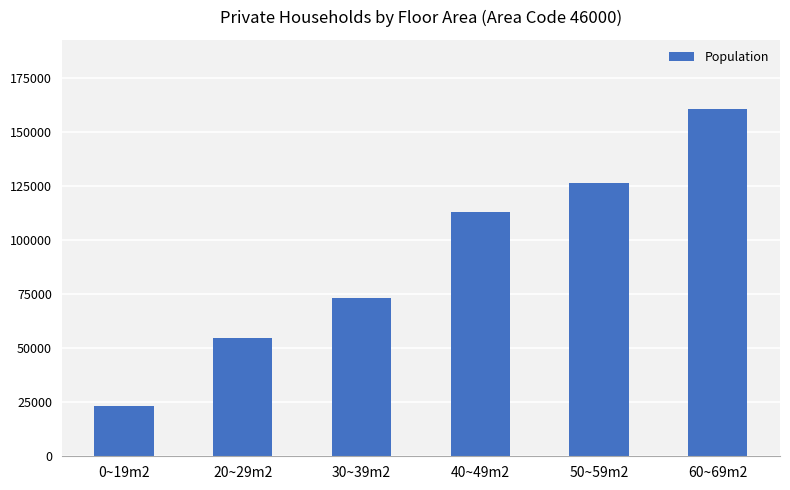

Is it true that the value at 50~59m2 is 126277?

True